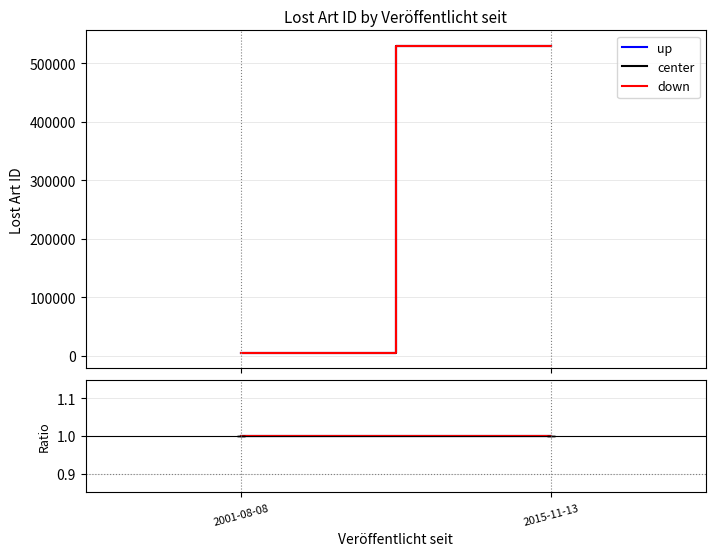

The down series shows 1.0 at 2001-08-08. True or false?

True